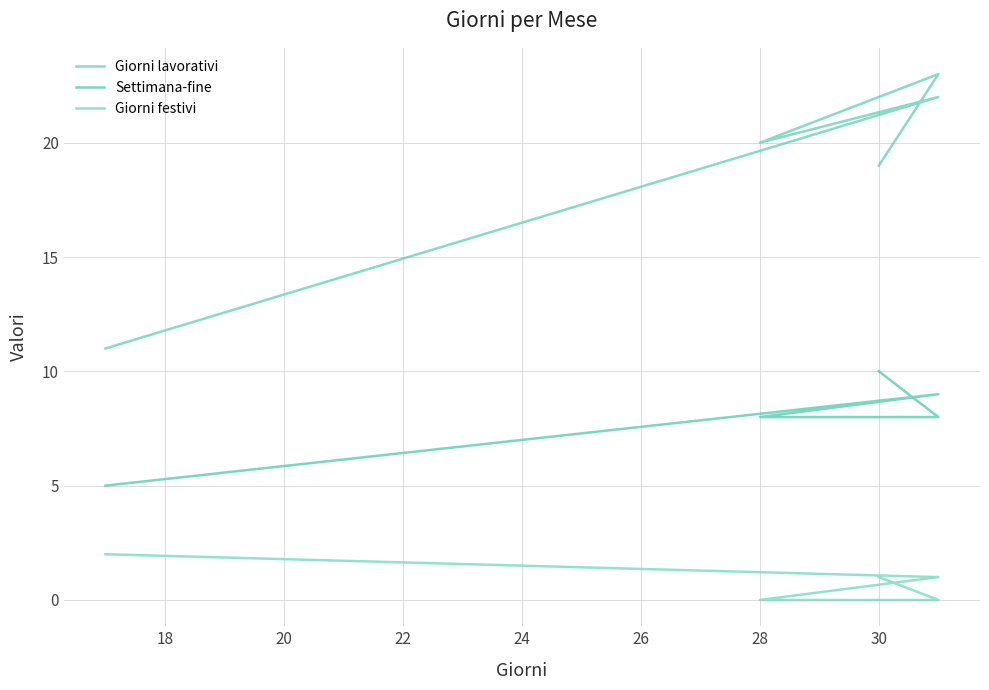

What is the difference between the second highest and second lowest values in the Giorni festivi series?

1